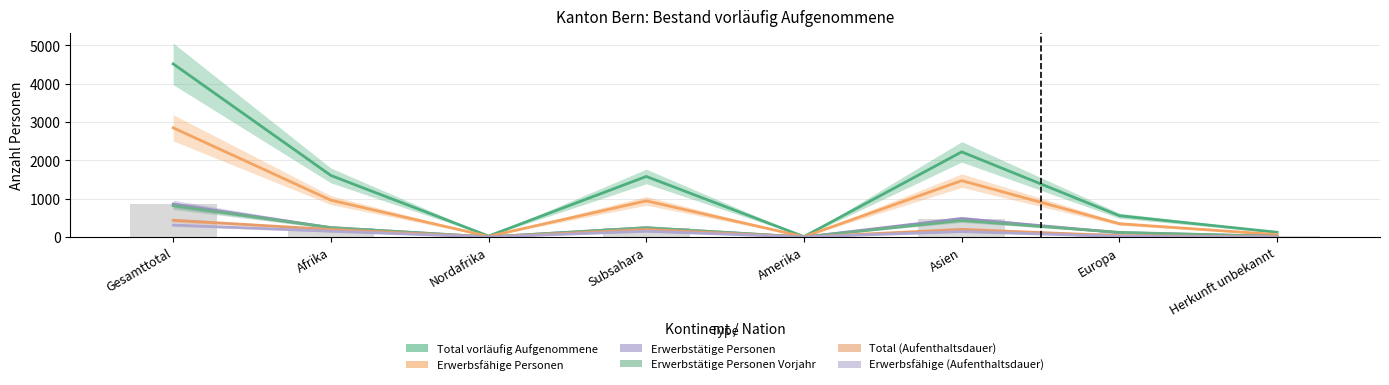

What is the label of the 2nd bar from the left?

Afrika